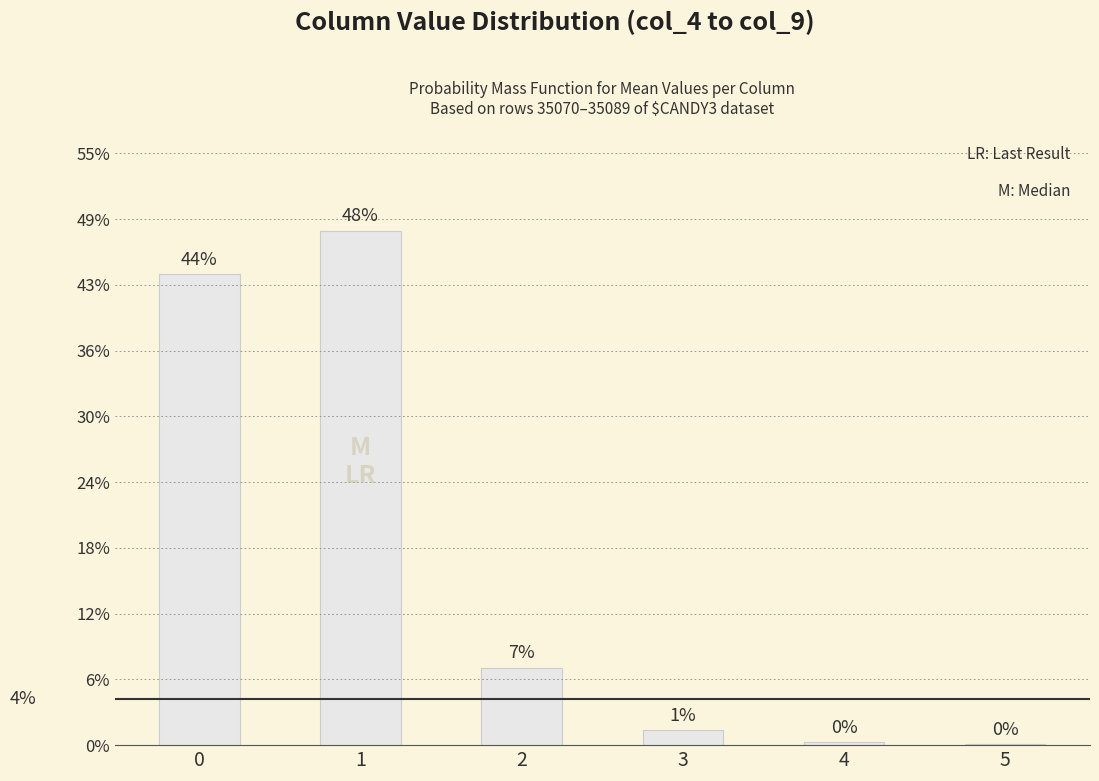

Rank the categories by value from highest to lowest.

1, 0, 2, 3, 4, 5